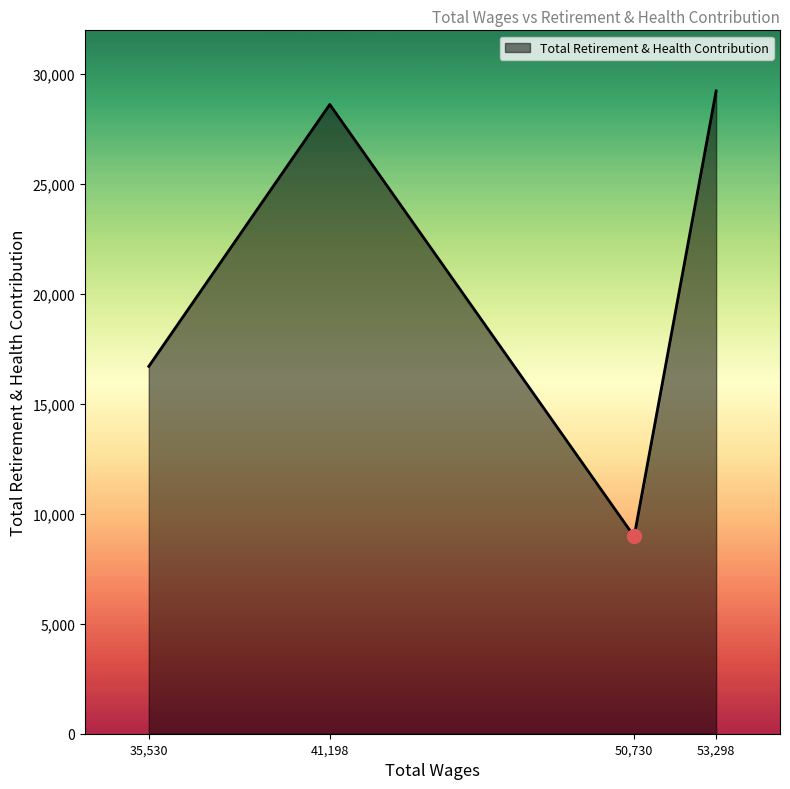

What is the smallest value displayed?

8975